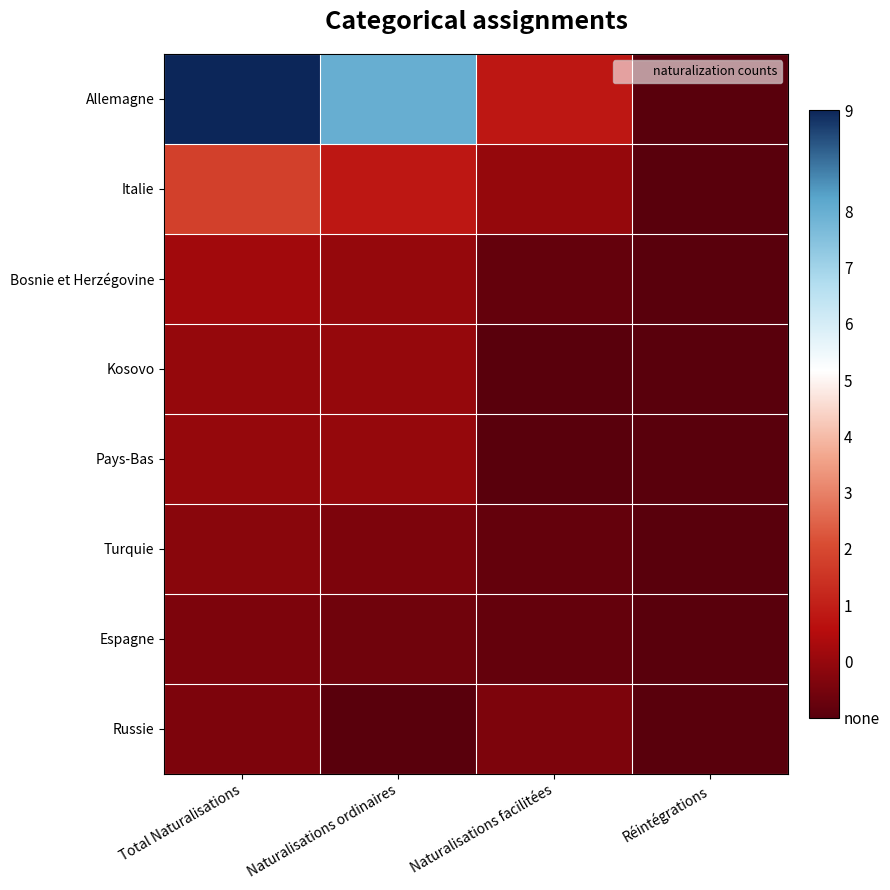

How many distinct data groups are displayed?

8